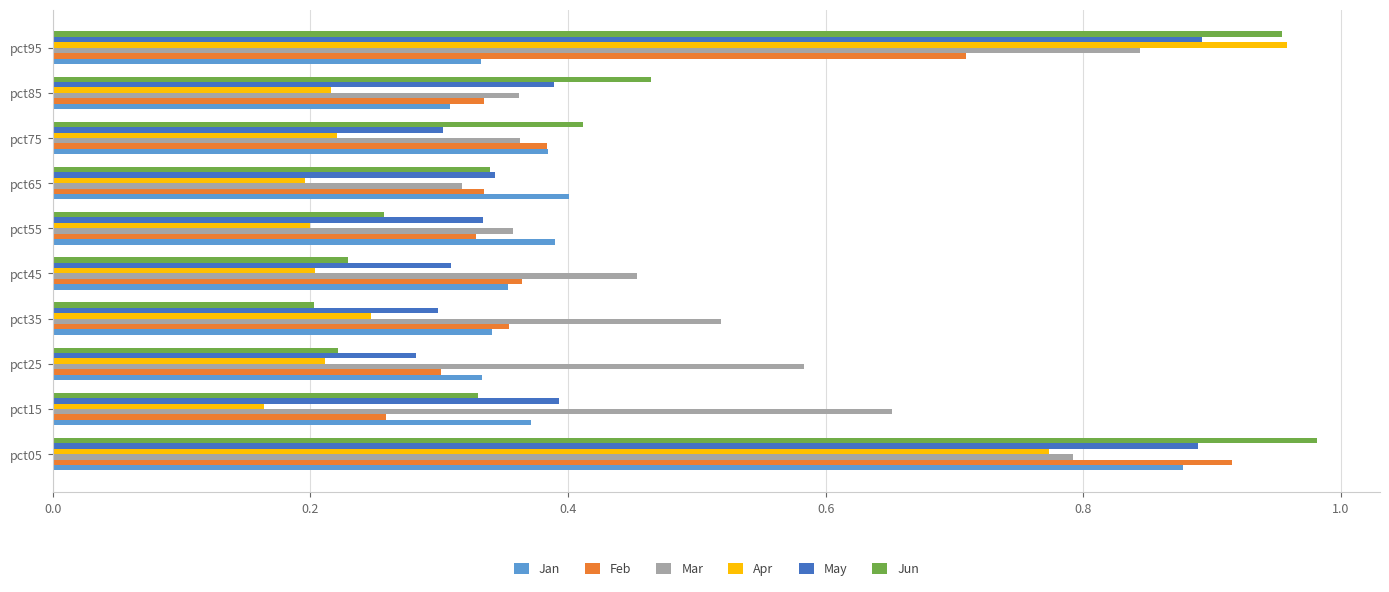

How many categories are shown in the chart?

10